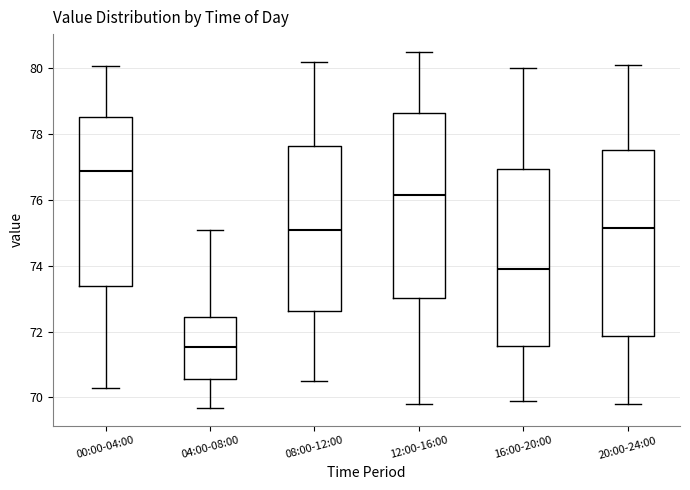

Reading left to right, transcribe this box plot: for each box, give where its median line is, the range the box spans, and where its two whiskers end, as read against the y-axis. The values are not printed on the chart, so give them approximately, as read against the axis.

00:00-04:00: median 76.8, box 73.4 to 78.6, whiskers 70.2 to 80.0
04:00-08:00: median 71.6, box 70.6 to 72.4, whiskers 69.6 to 75.2
08:00-12:00: median 75.2, box 72.6 to 77.6, whiskers 70.6 to 80.2
12:00-16:00: median 76.2, box 73.0 to 78.6, whiskers 69.8 to 80.6
16:00-20:00: median 74.0, box 71.6 to 77.0, whiskers 70.0 to 80.0
20:00-24:00: median 75.2, box 71.8 to 77.6, whiskers 69.8 to 80.2